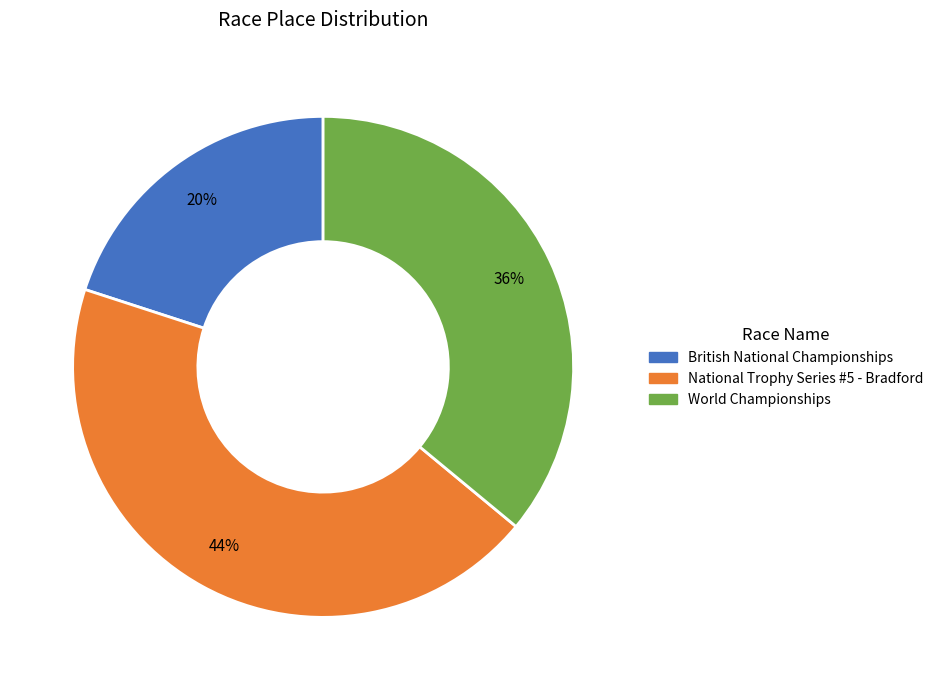

The World Championships slice represents 44% of the pie. True or false?

False